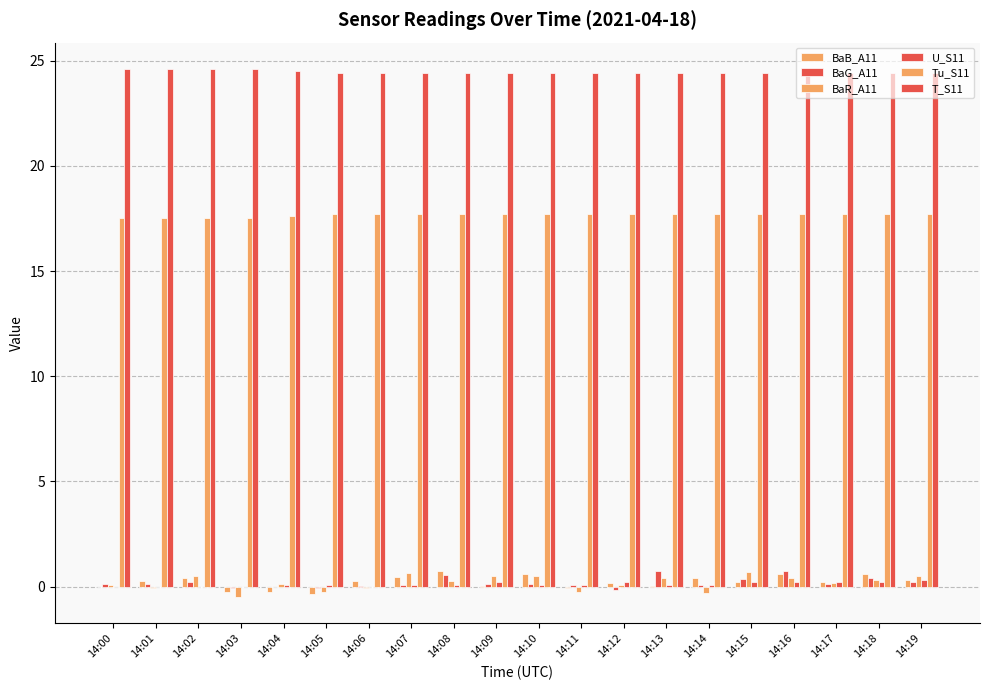

Reading left to right, extract all data points from this chart.

BaB_A11: 14:00=-0.0	14:01=0.3	14:02=0.4	14:03=-0.2	14:04=-0.2	14:05=-0.3	14:06=0.3	14:07=0.5	14:08=0.7	14:09=0.0	14:10=0.6	14:11=-0.0	14:12=0.2	14:13=0.0	14:14=0.4	14:15=0.2	14:16=0.6	14:17=0.2	14:18=0.6	14:19=0.3
BaG_A11: 14:00=0.1	14:01=0.1	14:02=0.2	14:03=-0.1	14:04=-0.0	14:05=-0.1	14:06=0.0	14:07=0.1	14:08=0.6	14:09=0.1	14:10=0.1	14:11=0.1	14:12=-0.2	14:13=0.7	14:14=0.1	14:15=0.4	14:16=0.7	14:17=0.1	14:18=0.4	14:19=0.2
BaR_A11: 14:00=0.1	14:01=-0.0	14:02=0.5	14:03=-0.5	14:04=0.1	14:05=-0.2	14:06=-0.1	14:07=0.6	14:08=0.3	14:09=0.5	14:10=0.5	14:11=-0.2	14:12=0.1	14:13=0.4	14:14=-0.3	14:15=0.7	14:16=0.4	14:17=0.2	14:18=0.3	14:19=0.5
U_S11: 14:00=0.0	14:01=0.0	14:02=0.0	14:03=0.0	14:04=0.1	14:05=0.1	14:06=0.0	14:07=0.1	14:08=0.1	14:09=0.2	14:10=0.1	14:11=0.1	14:12=0.2	14:13=0.1	14:14=0.1	14:15=0.2	14:16=0.2	14:17=0.2	14:18=0.2	14:19=0.3
Tu_S11: 14:00=17.5	14:01=17.5	14:02=17.5	14:03=17.5	14:04=17.6	14:05=17.7	14:06=17.7	14:07=17.7	14:08=17.7	14:09=17.7	14:10=17.7	14:11=17.7	14:12=17.7	14:13=17.7	14:14=17.7	14:15=17.7	14:16=17.7	14:17=17.7	14:18=17.7	14:19=17.7
T_S11: 14:00=24.6	14:01=24.6	14:02=24.6	14:03=24.6	14:04=24.5	14:05=24.4	14:06=24.4	14:07=24.4	14:08=24.4	14:09=24.4	14:10=24.4	14:11=24.4	14:12=24.4	14:13=24.4	14:14=24.4	14:15=24.4	14:16=24.4	14:17=24.4	14:18=24.4	14:19=24.4